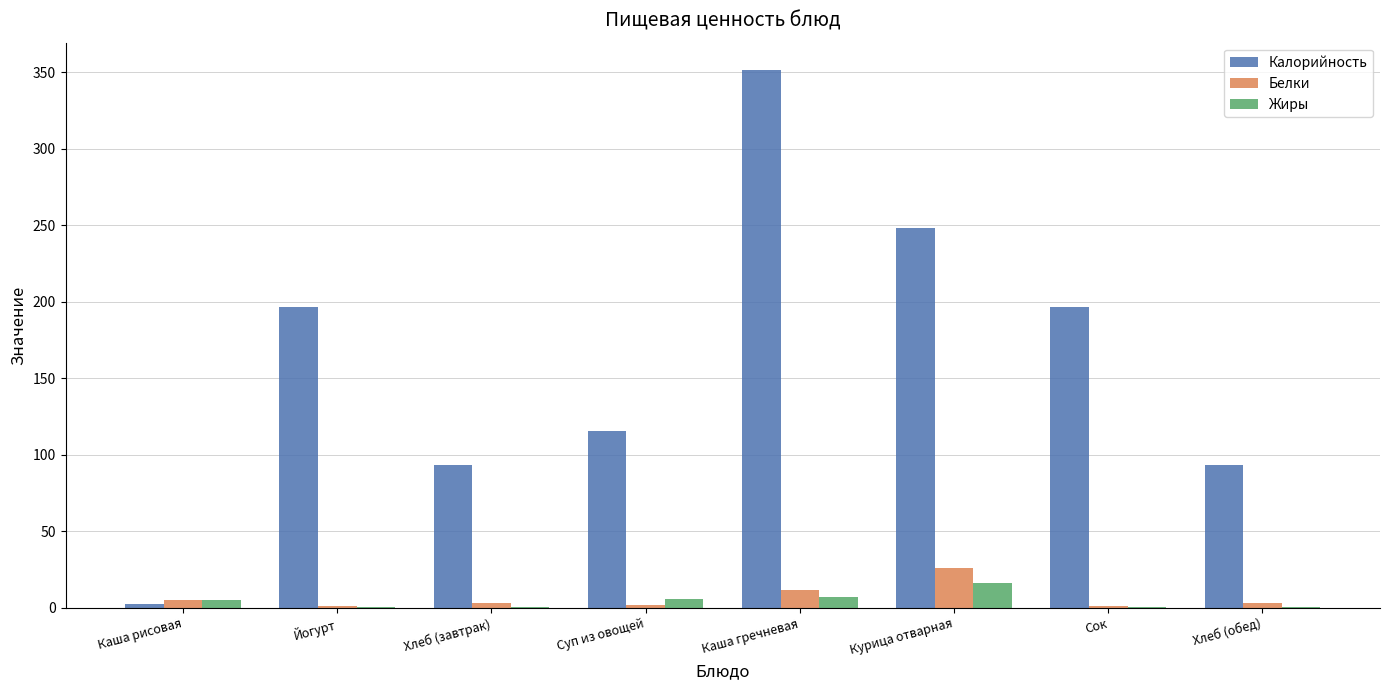

What is the maximum value shown in the chart?

351.7